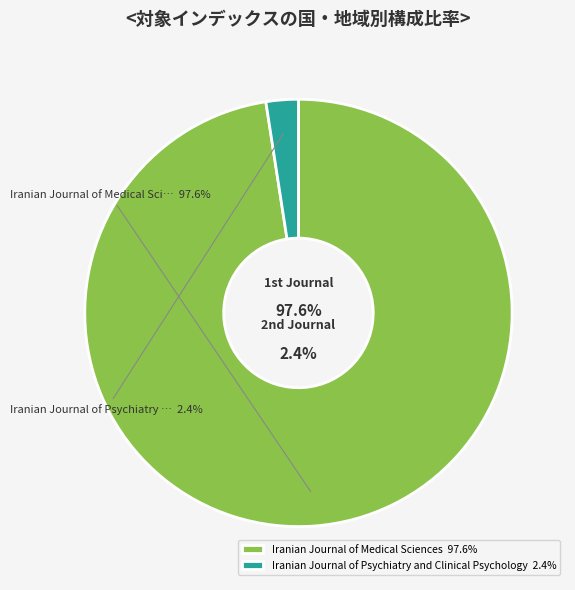

Is it true that Iranian Journal of Psychiatry and Clinical Psychology is 2% of the pie?

True